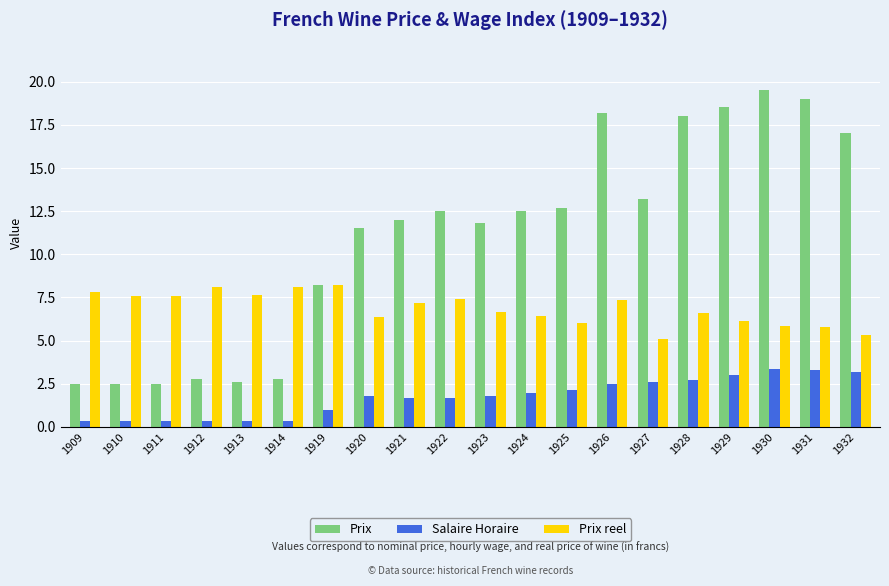

What is the difference between the maximum and minimum values in the Prix series?

17.0